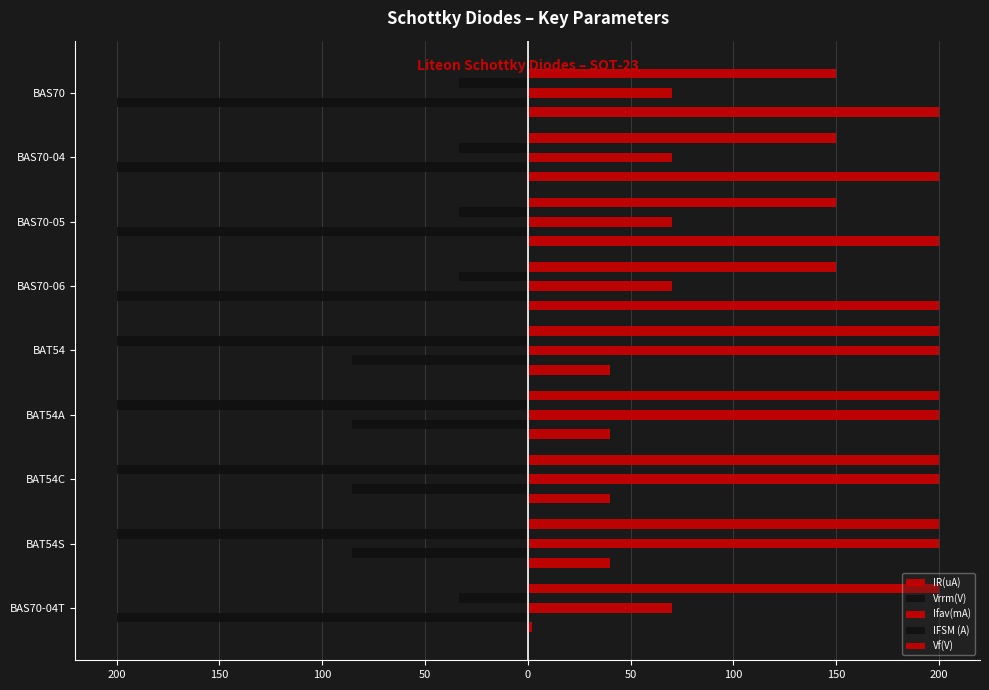

How many values in the IR(uA) series exceed 40?

4